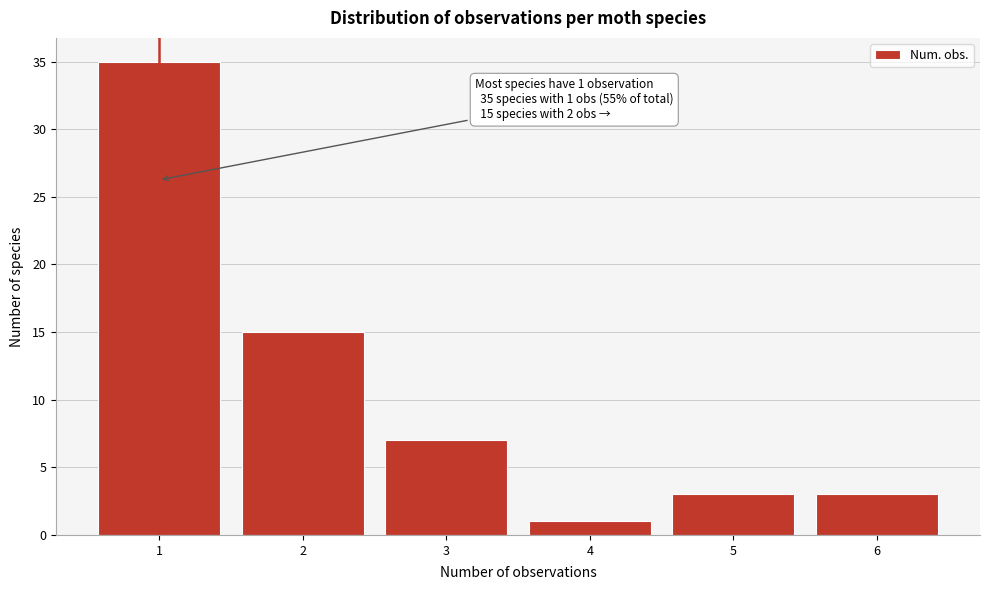

Which range on the x-axis has the tallest bar?

0.5 to 1.5